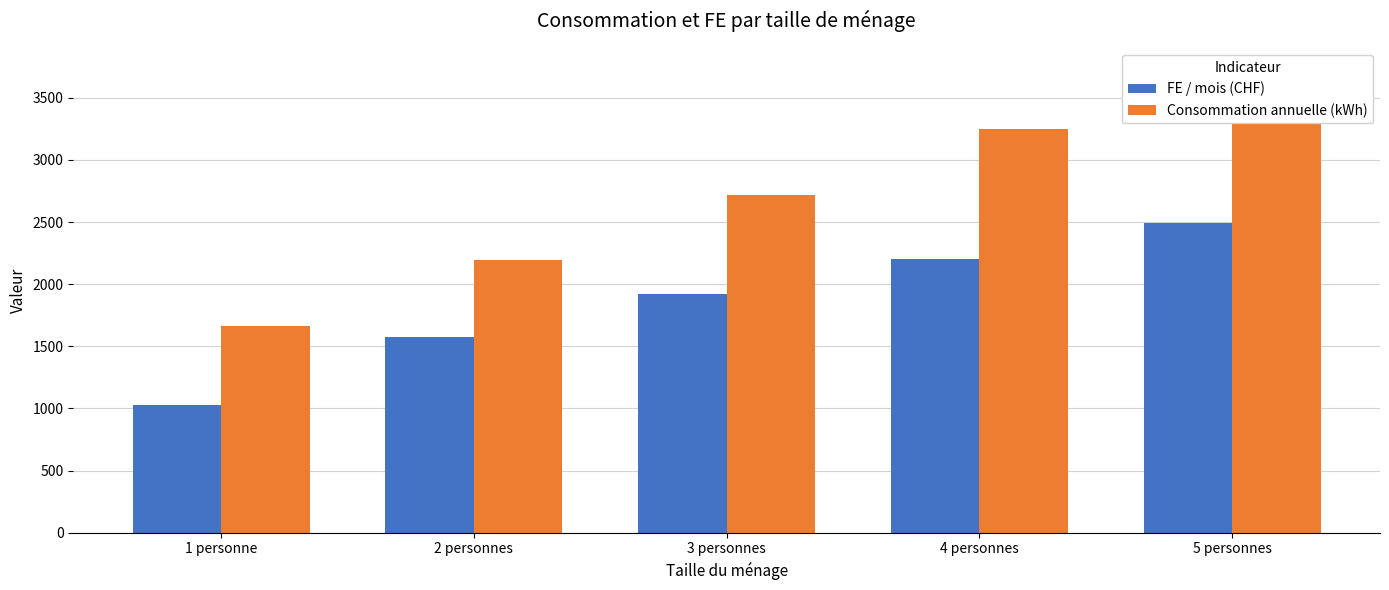

Where is FE / mois (CHF) nearest to the value 1763?

3 personnes